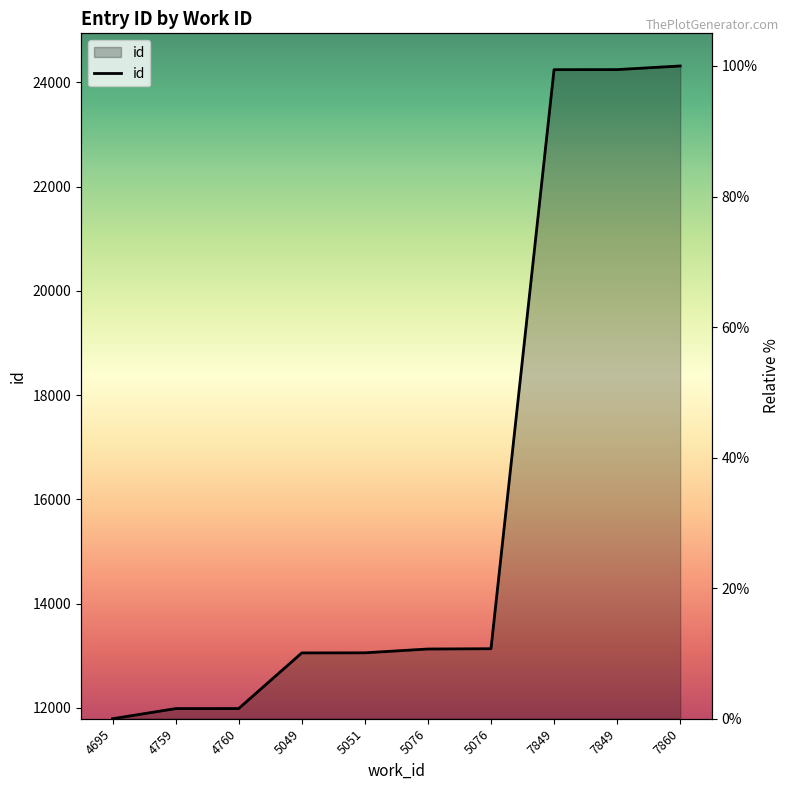

The value at 7849 is 99.4. True or false?

True